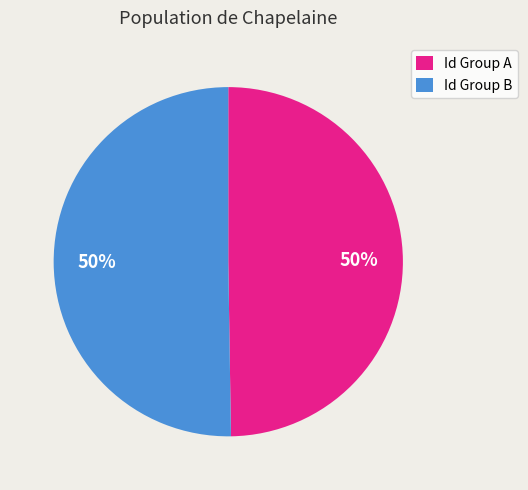

True or false: Id Group A accounts for 50% of the total.

True